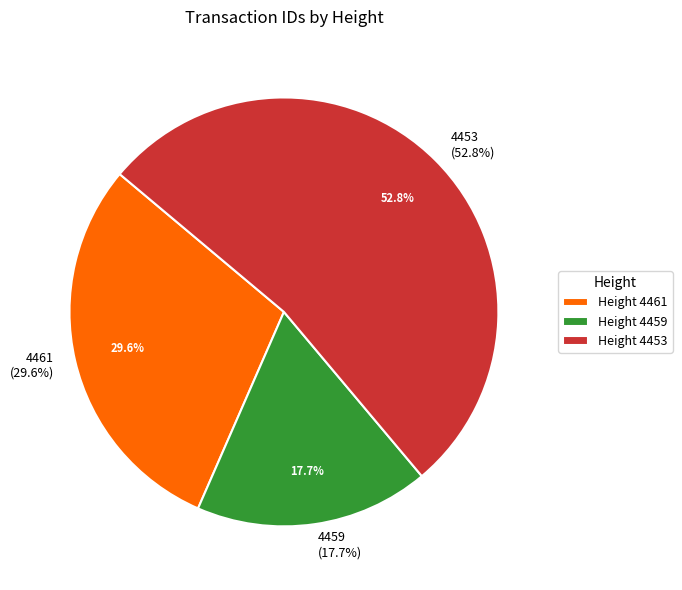

True or false: 4461 accounts for 20% of the total.

False